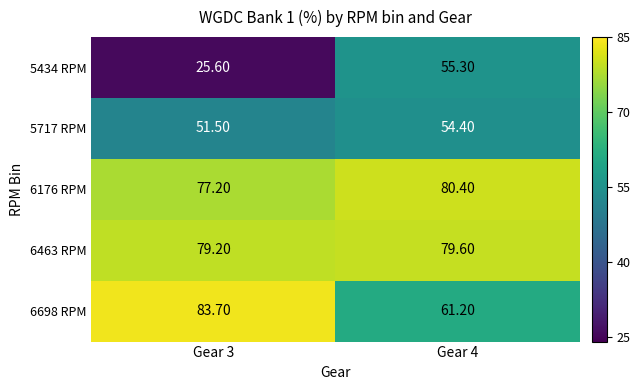

Count the number of categories in the chart.

2